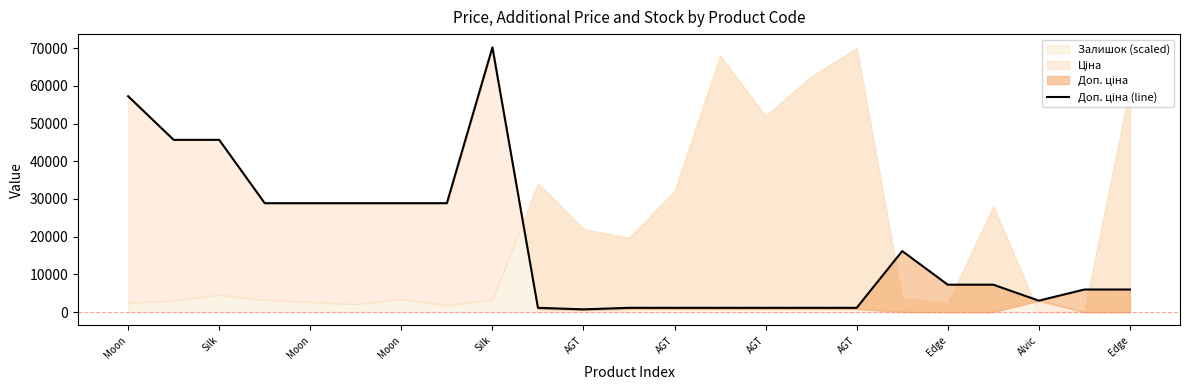

True or false: the data shows 57235.5 at Moon.

True